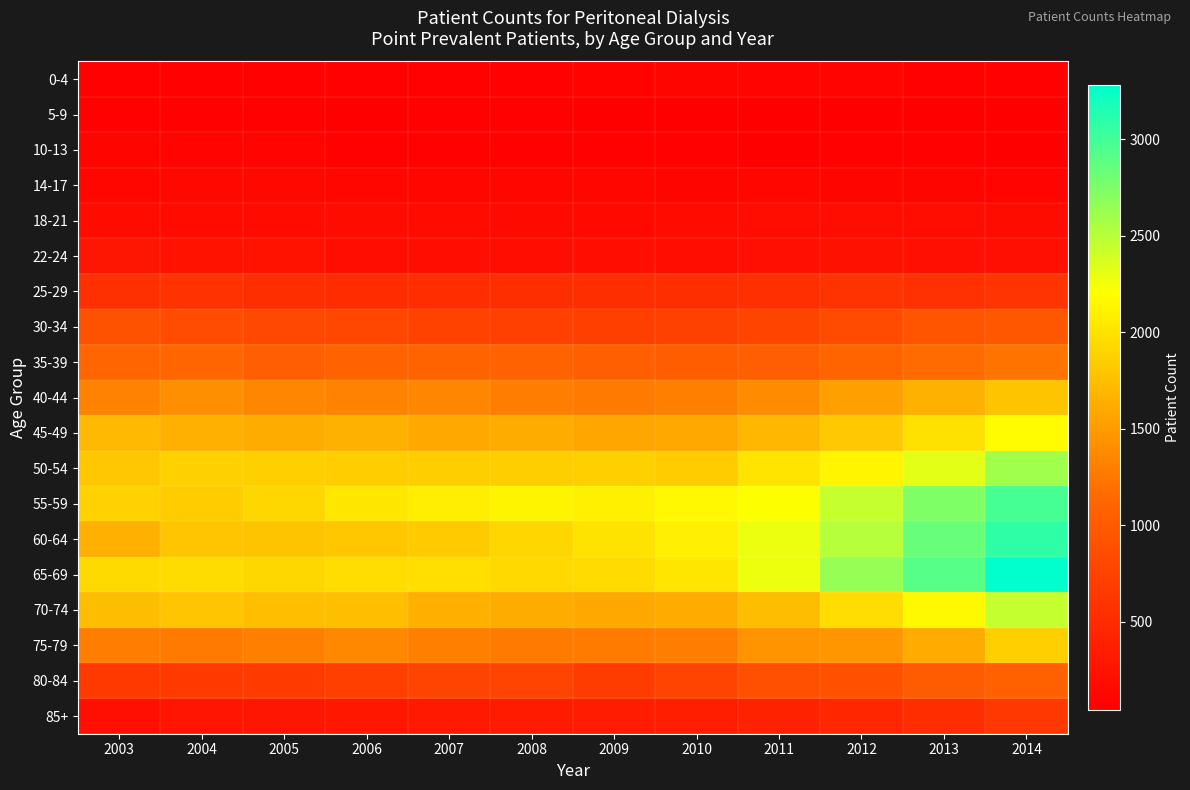

Which series has the largest range (max minus min)?

60-64